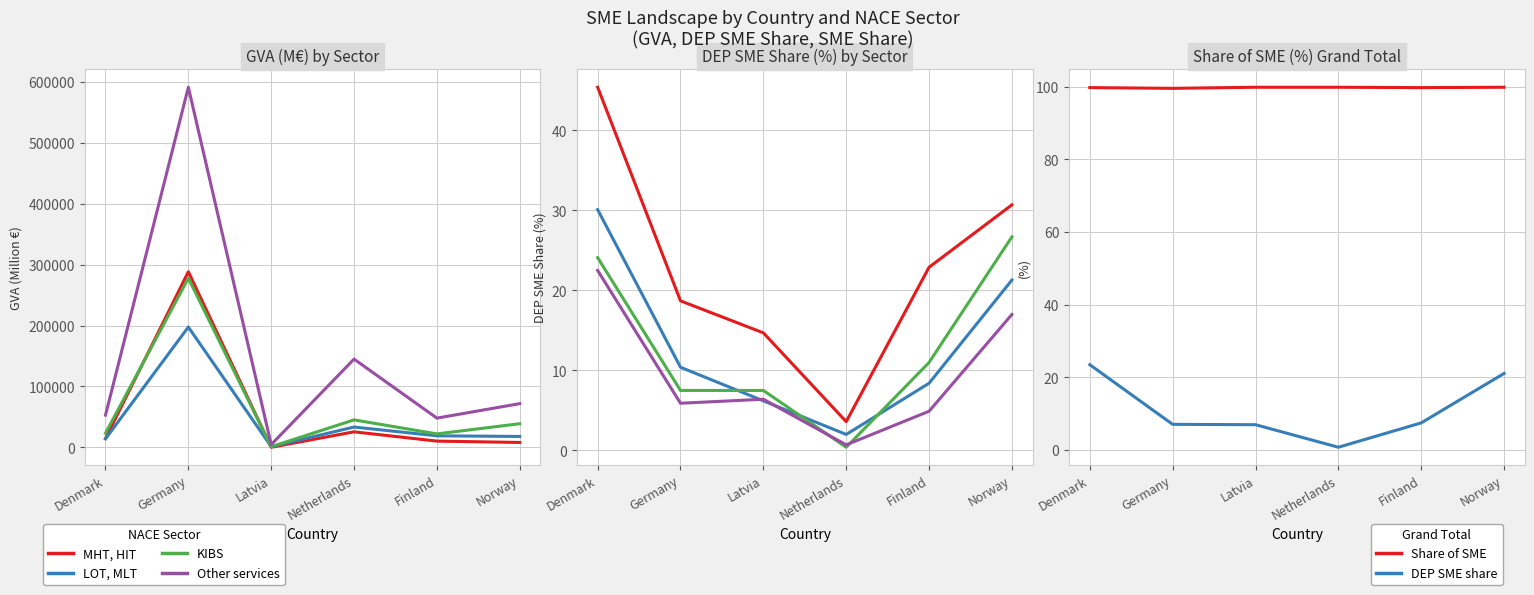

Where is DEP SME share nearest to the value 12?

Finland